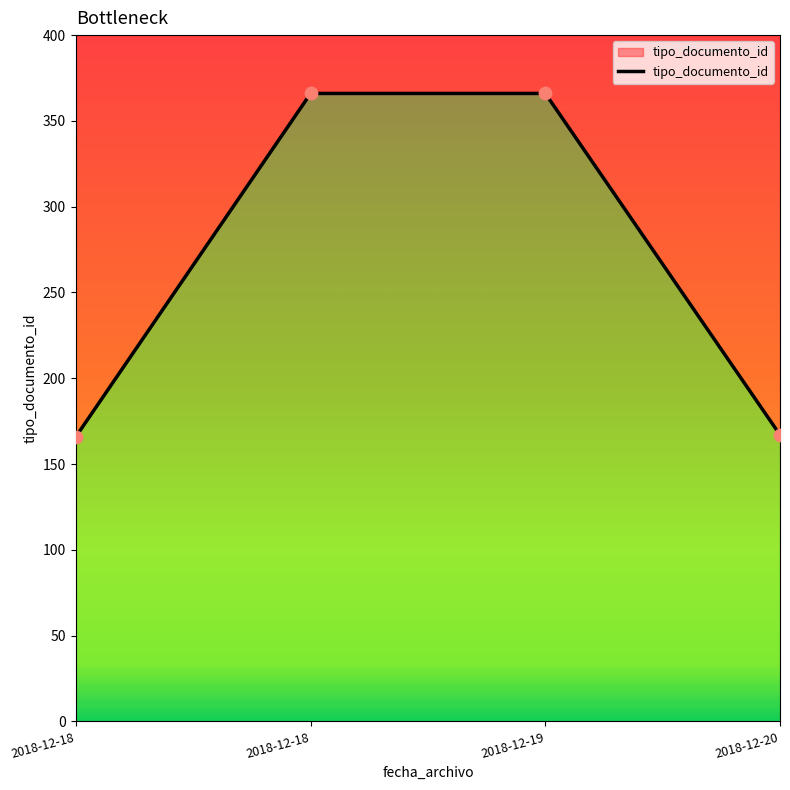

Which has a higher value, 2018-12-19 or 2018-12-18?

2018-12-19